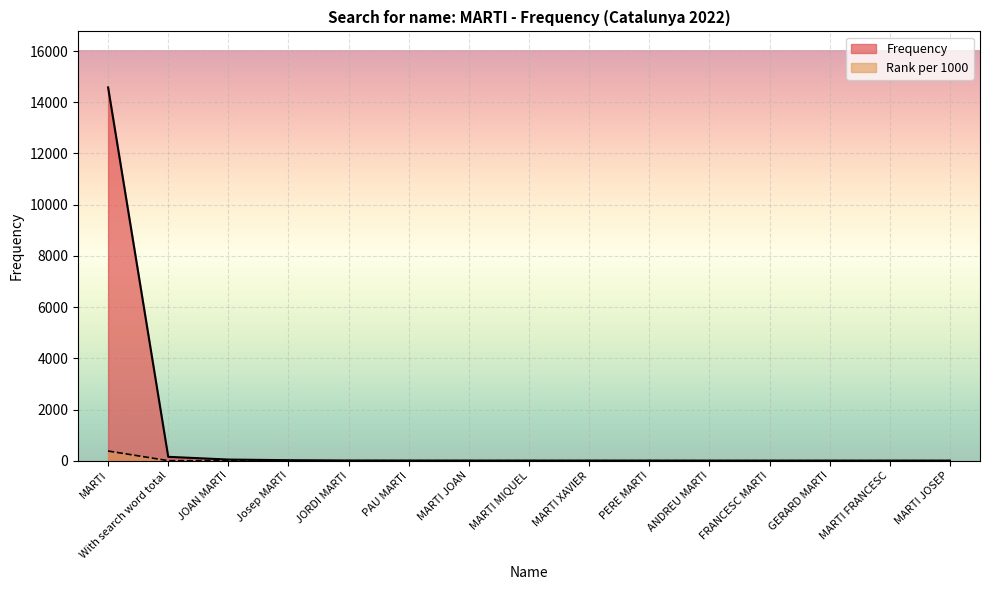

The Frequency series shows 9 at JORDI MARTI. True or false?

True